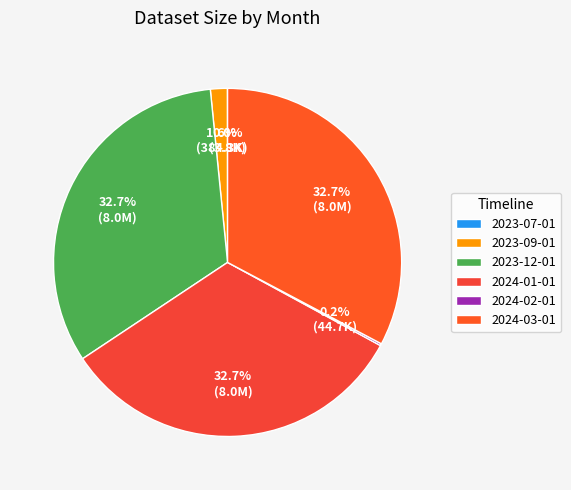

True or false: 2023-09-01 accounts for 2% of the total.

True